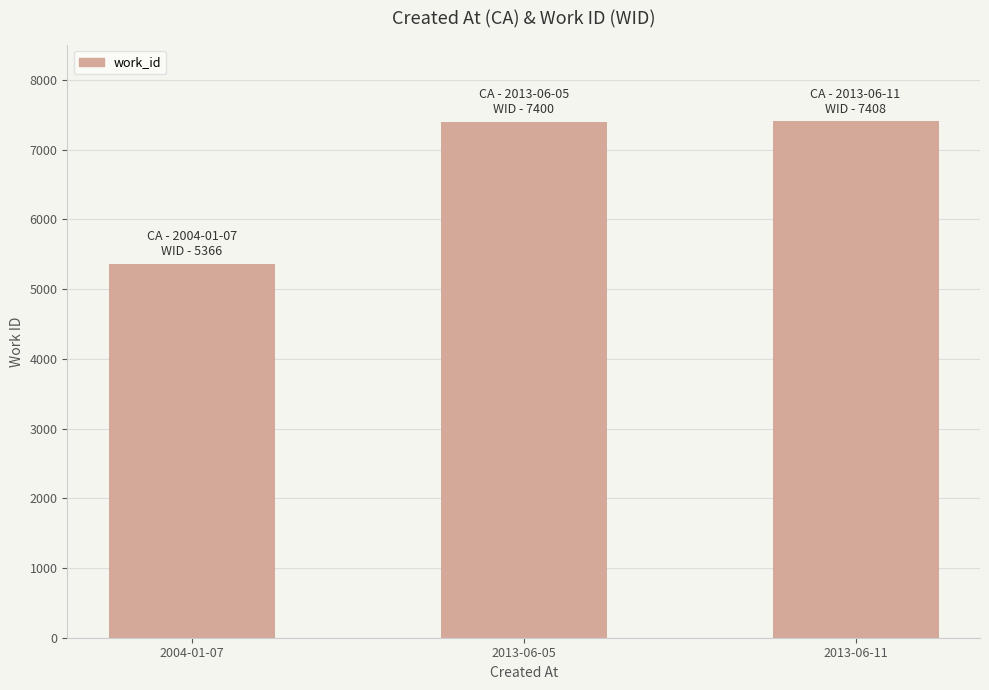

What is the label of the 3rd bar from the left?

2013-06-11